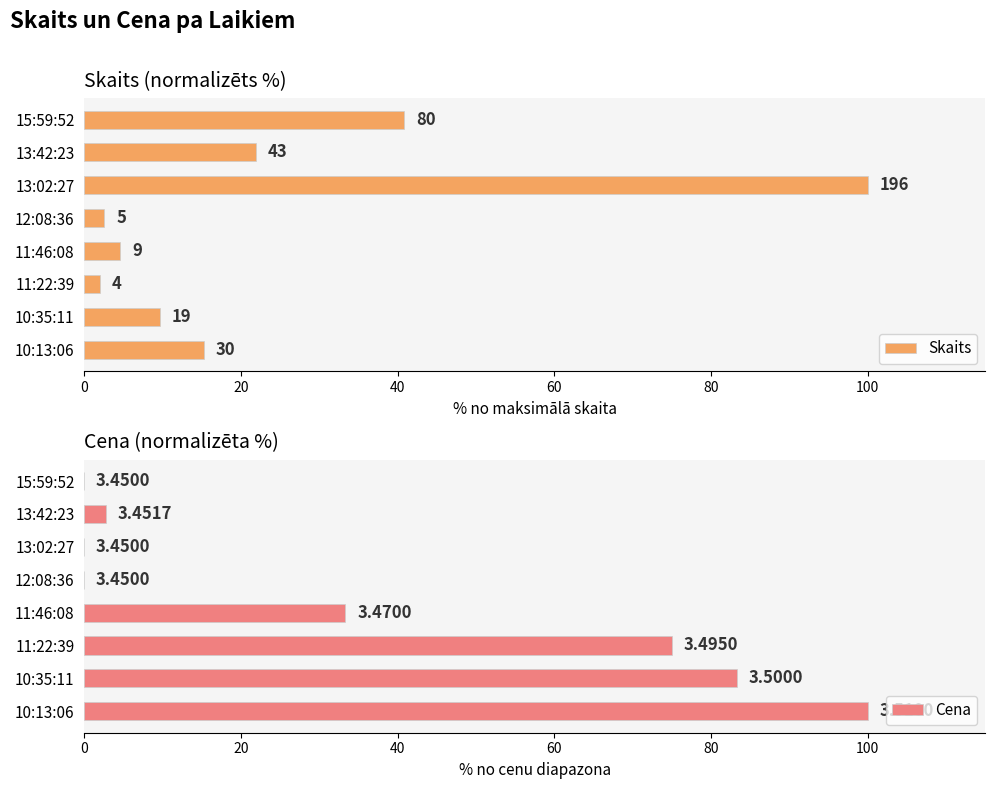

What is the value of the Cena bar at the 2nd from the left?

2.8